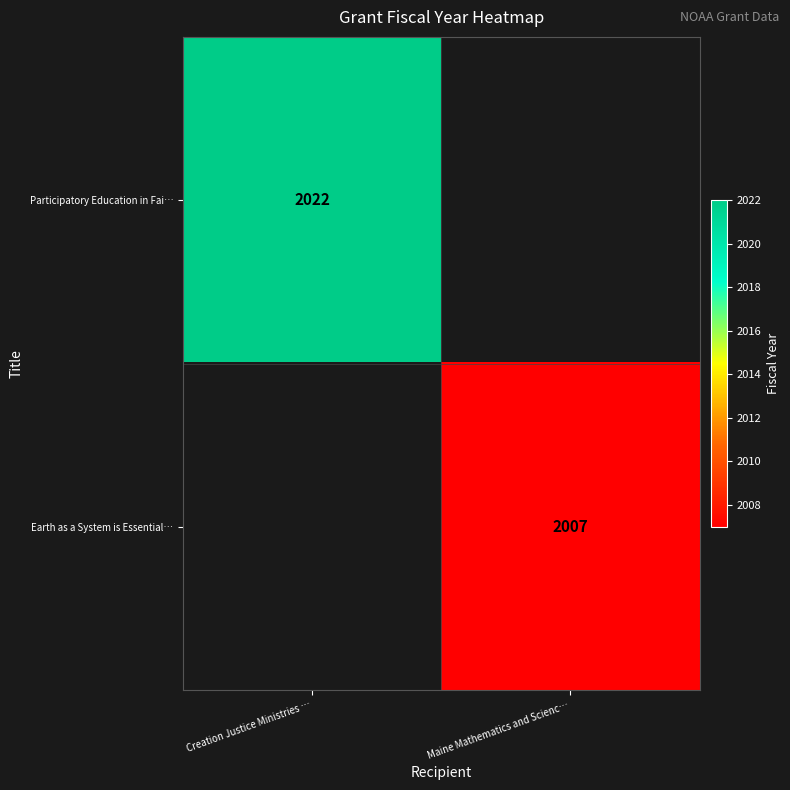

The value of Participatory Education in Fai… at Creation Justice Ministries … is 2898. True or false?

False